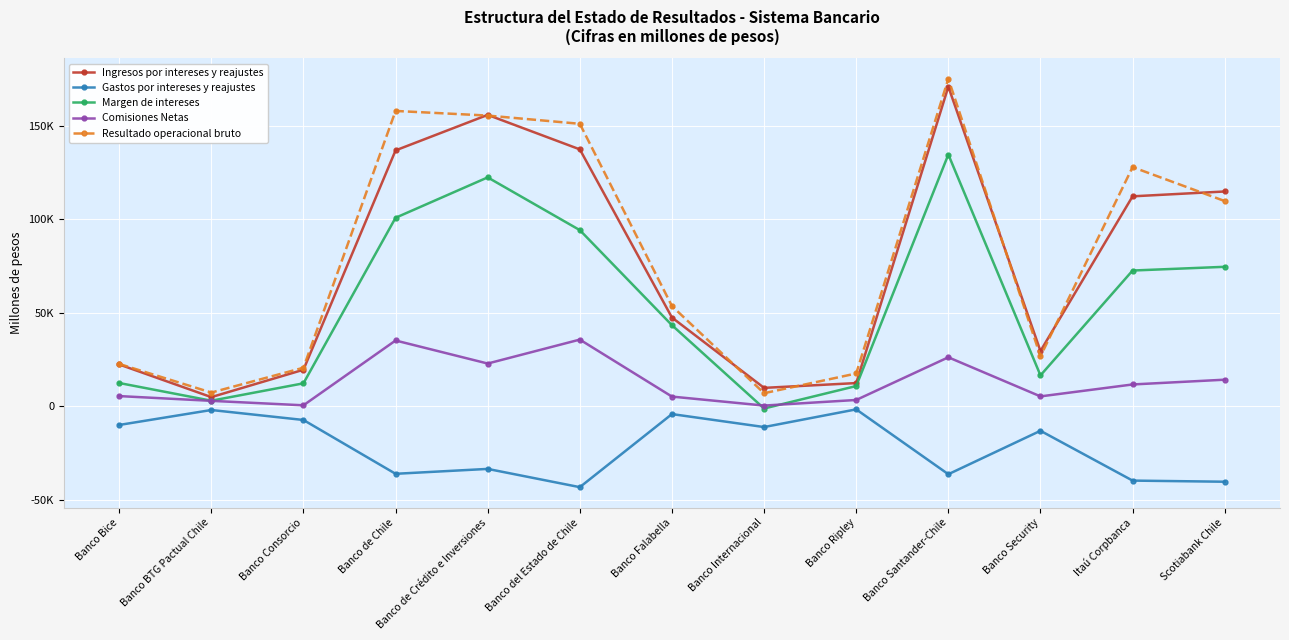

List the series in order of their peak value, highest first.

Resultado operacional bruto, Ingresos por intereses y reajustes, Margen de intereses, Comisiones Netas, Gastos por intereses y reajustes